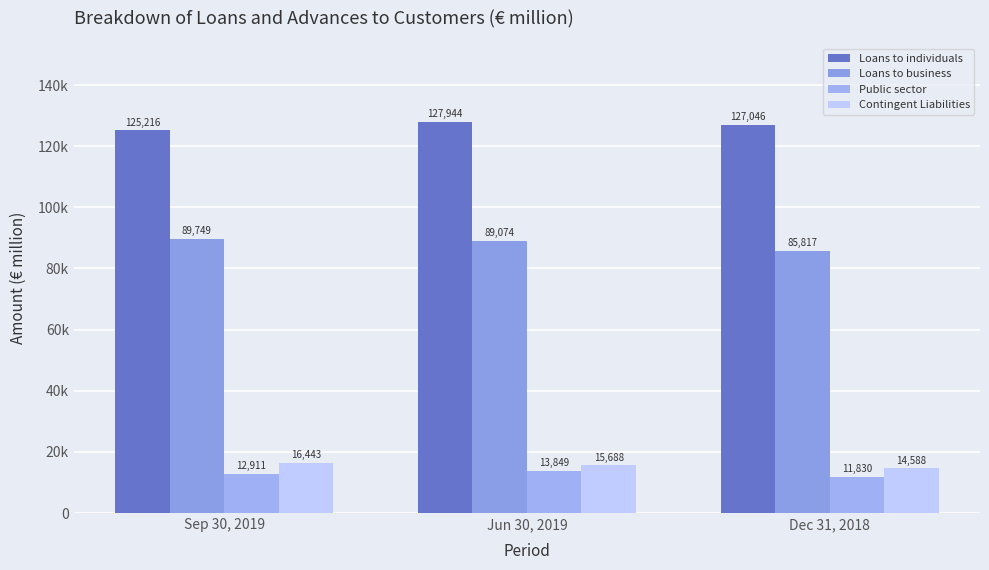

What is the greatest value displayed?

127944